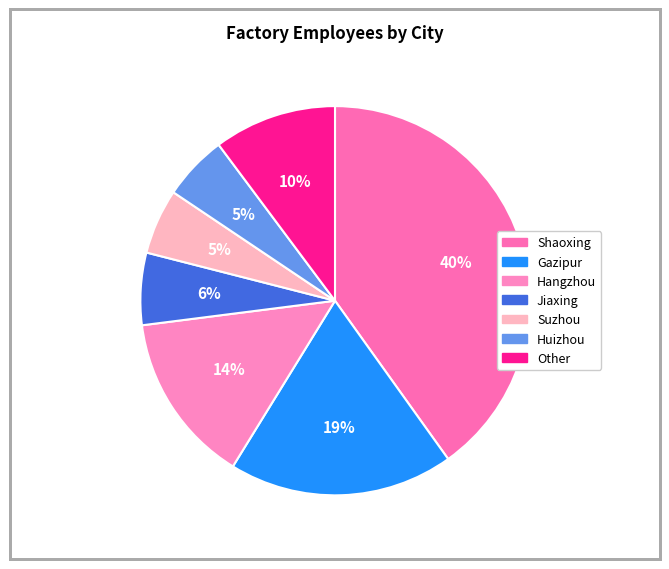

How many slices are in this pie chart?

7